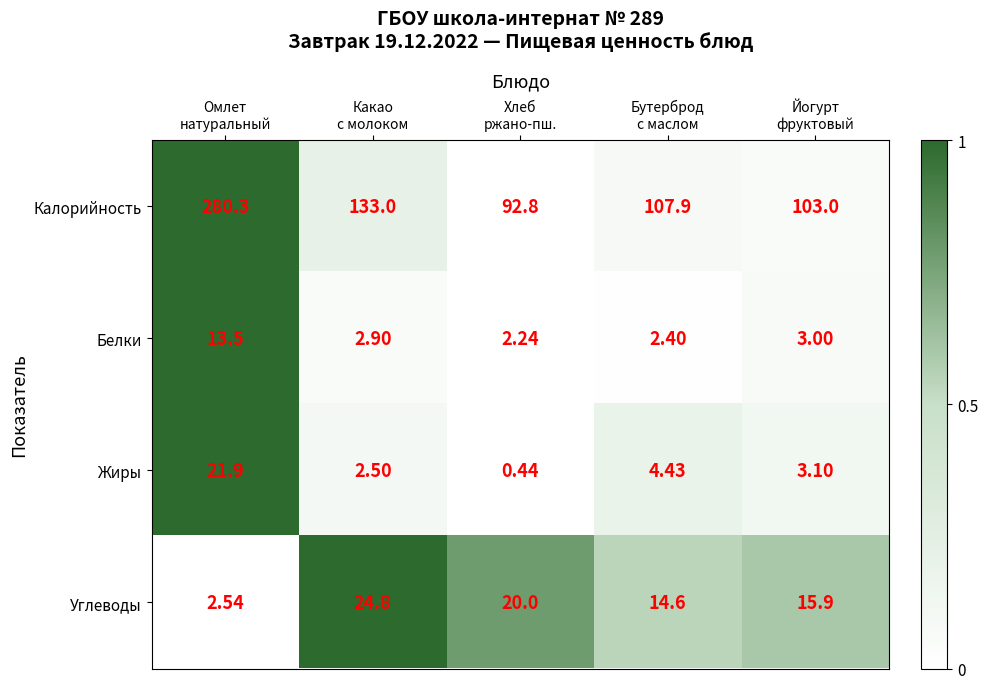

Which series has the largest total across all categories?

Калорийность